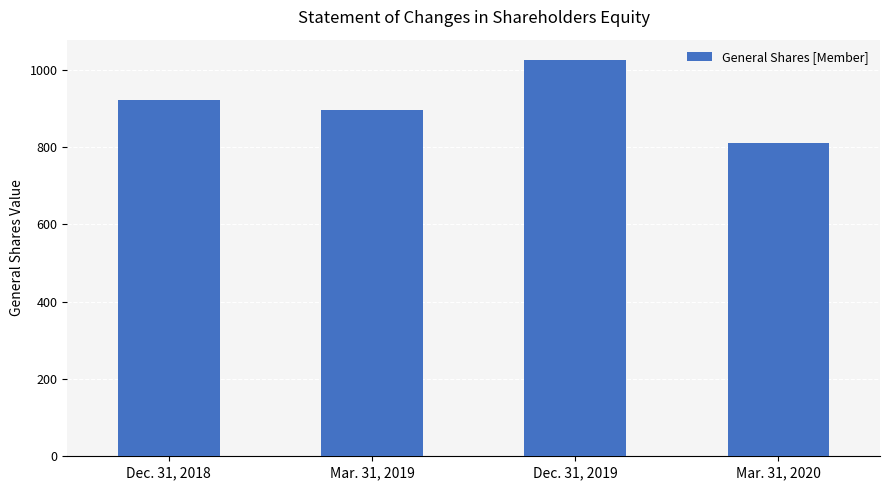

What is the maximum value shown in the chart?

1026